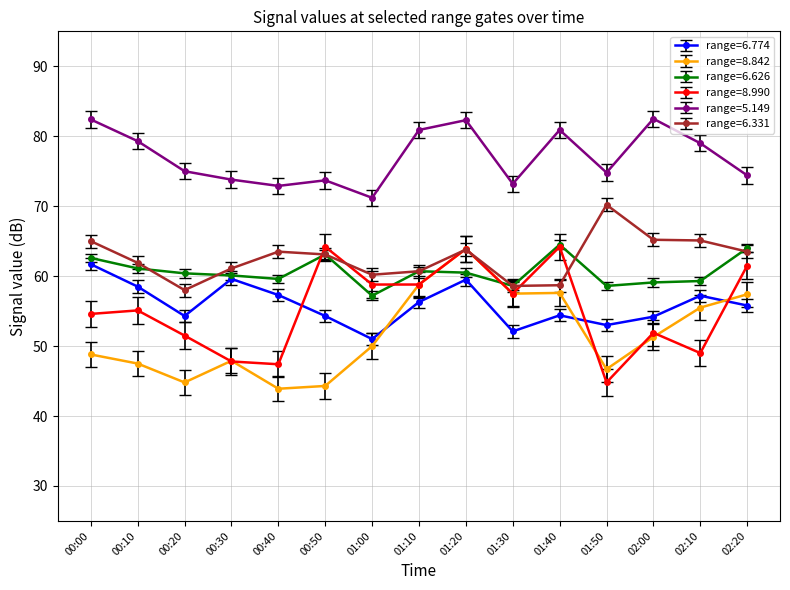

Which series changed the most between 00:40 and 01:10?

range=8.842